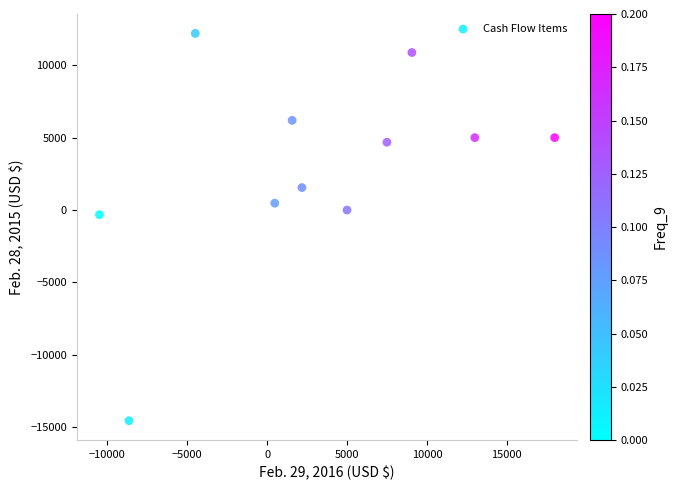

What is the average X value?

3011